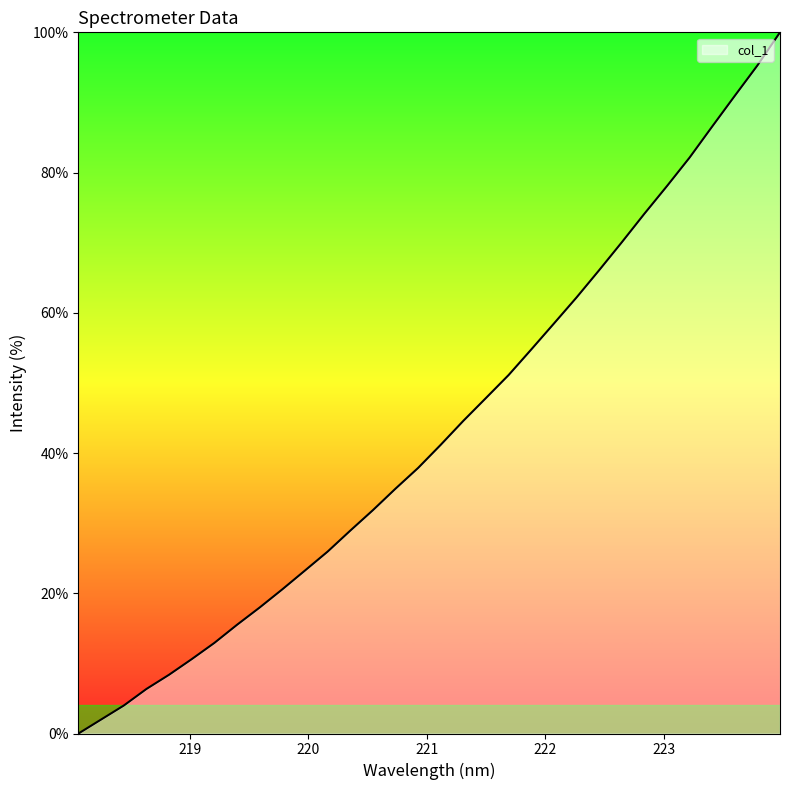

What is the difference between the maximum and minimum values?

100.0